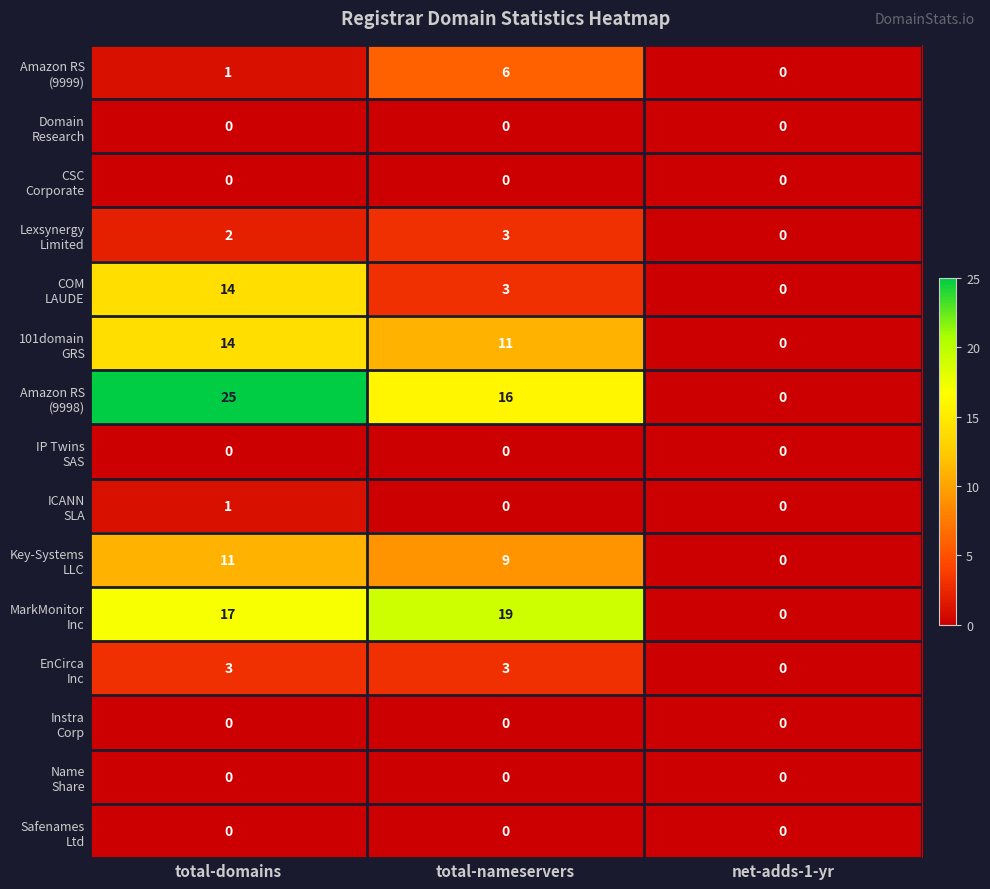

At how many categories does at least one series exceed 13?

2